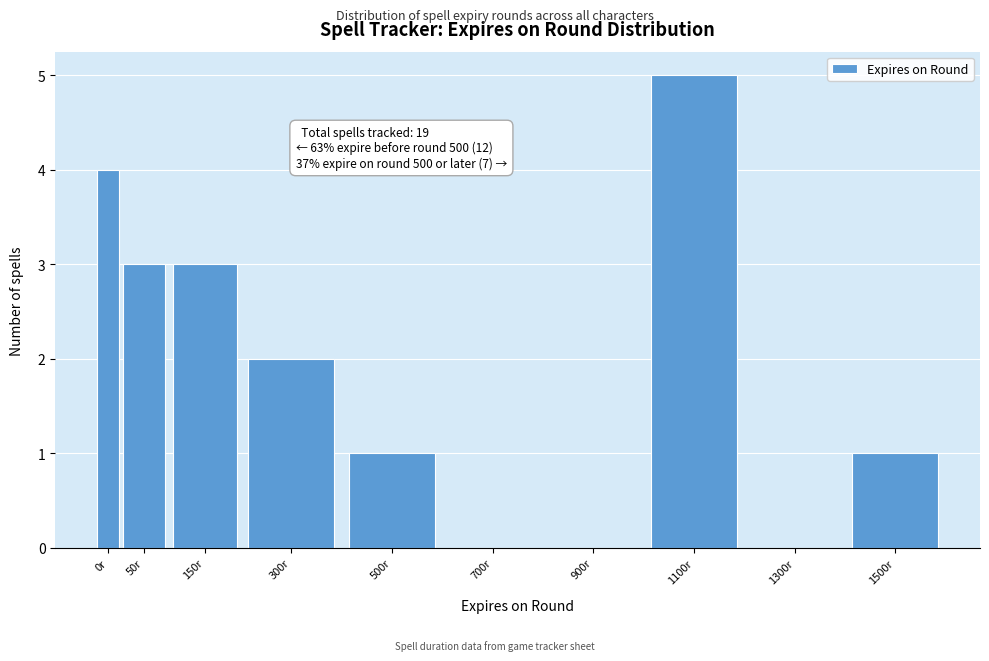

Reading left to right, transcribe all the data shown in this chart.

0r=4	50r=3	150r=3	300r=2	500r=1	700r=0	900r=0	1100r=5	1300r=0	1500r=1